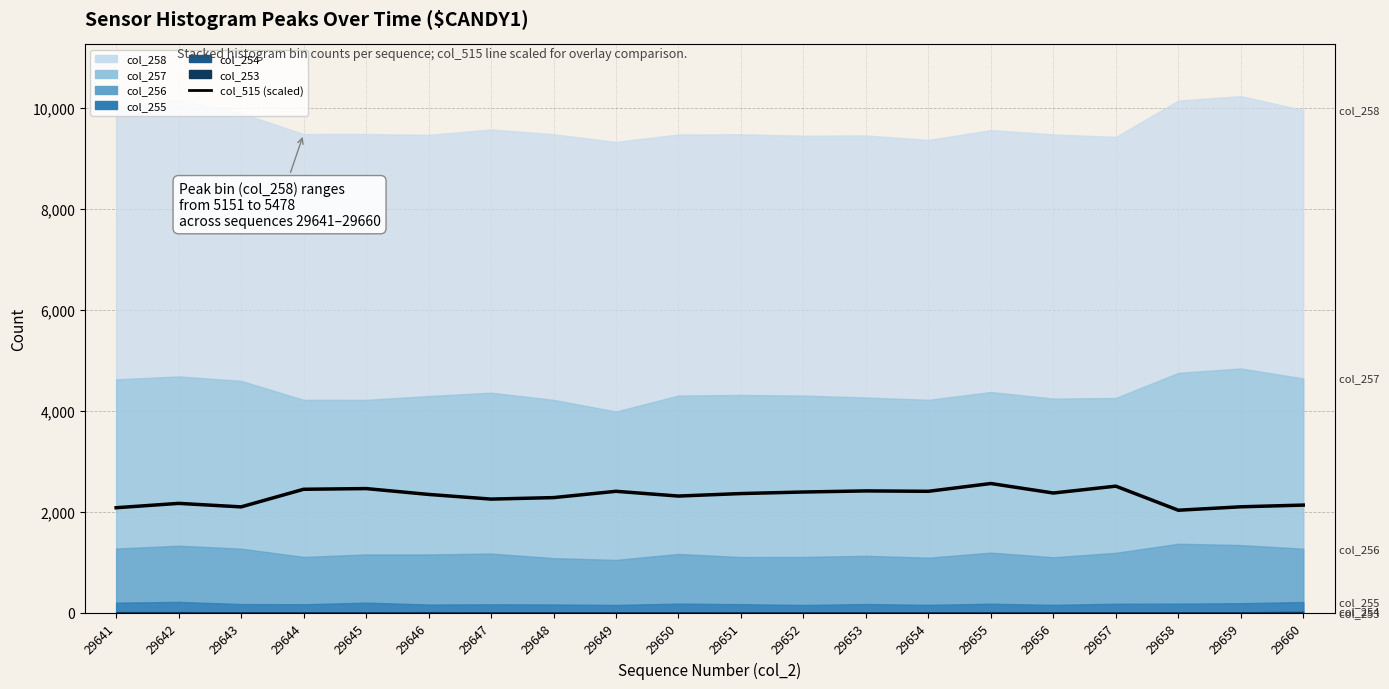

The value at 29659 is 623.3. True or false?

False